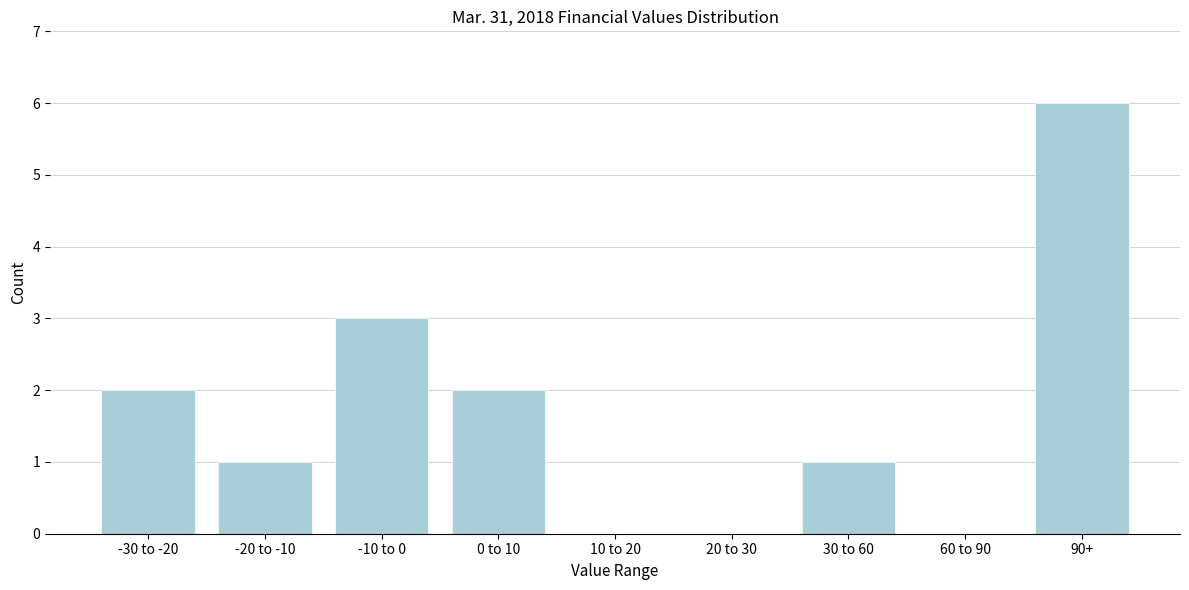

Reading right to left, list all the values displayed in this chart.

90+=6	60 to 90=0	30 to 60=1	20 to 30=0	10 to 20=0	0 to 10=2	-10 to 0=3	-20 to -10=1	-30 to -20=2